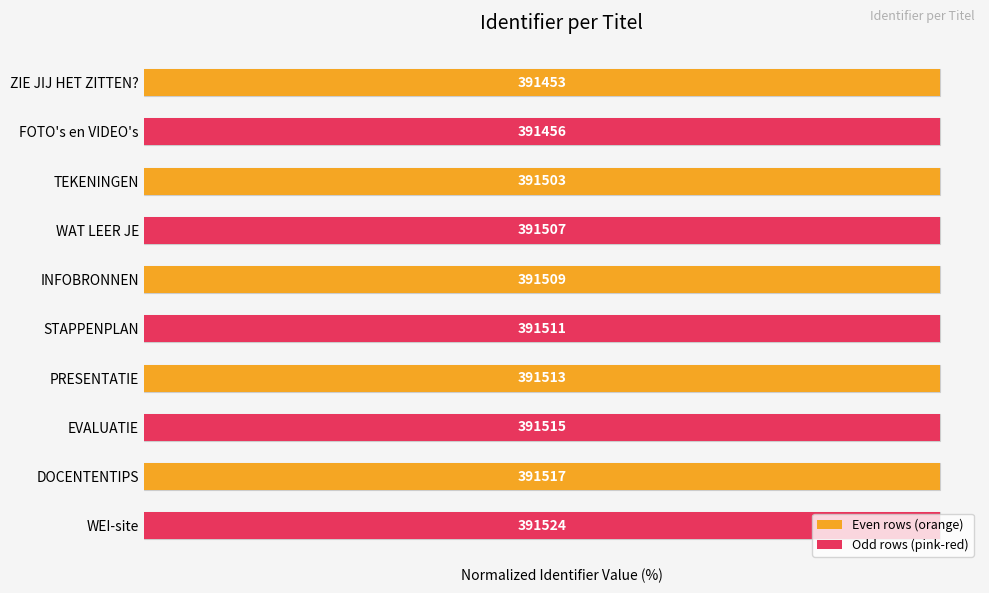

Approximately how many times larger is the value at TEKENINGEN compared to FOTO's en VIDEO's?

1.0